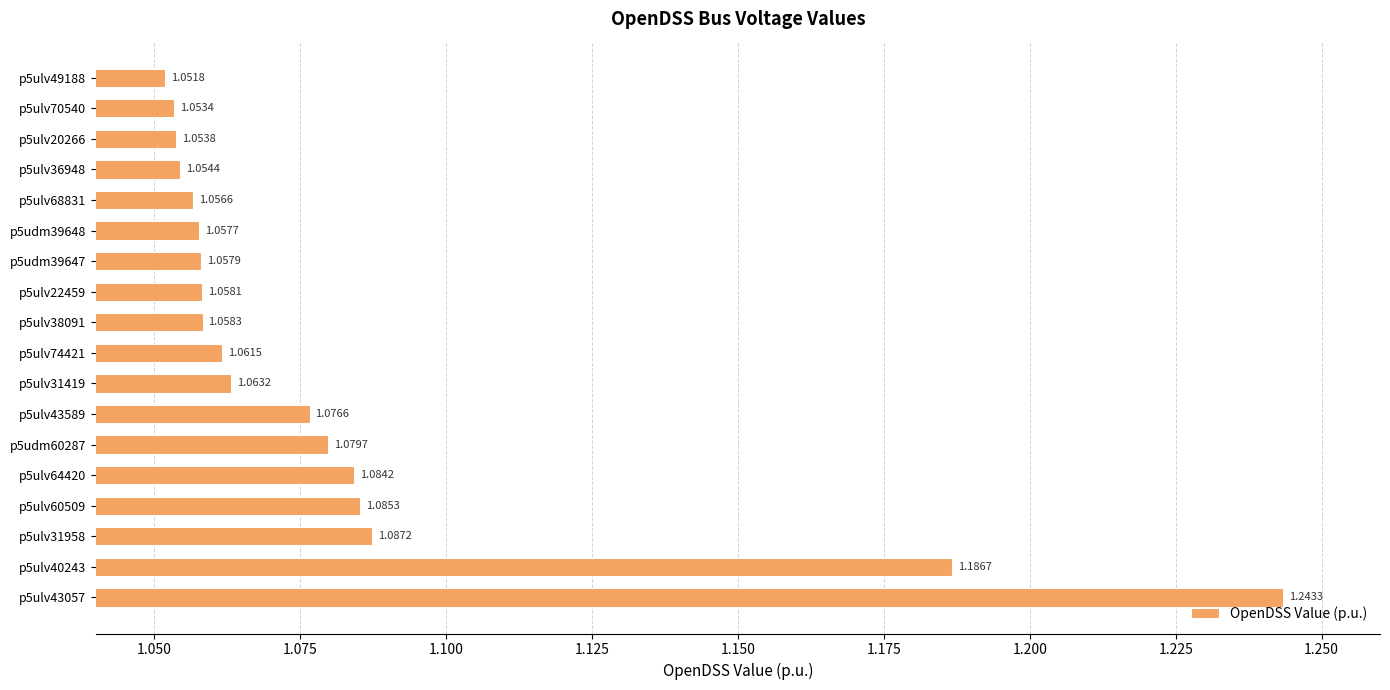

What is the change in value from p5ulv68831 to p5ulv43057?

+0.2